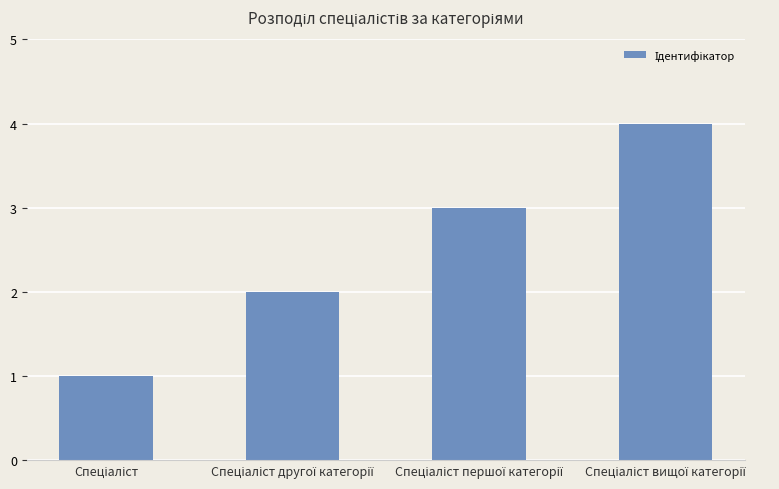

What is the difference between the maximum and minimum values?

3